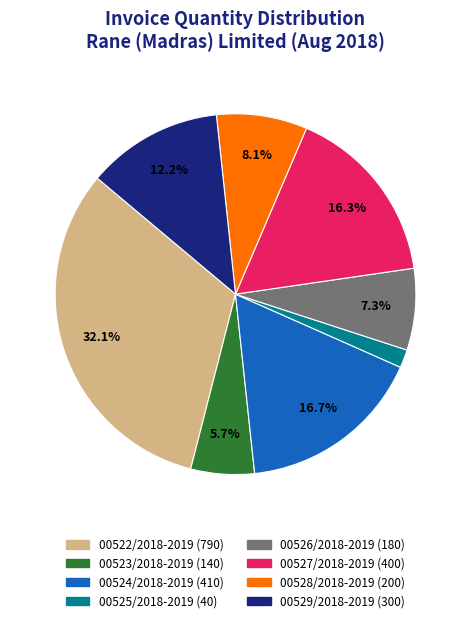

The 00527/2018-2019 slice represents 16% of the pie. True or false?

True